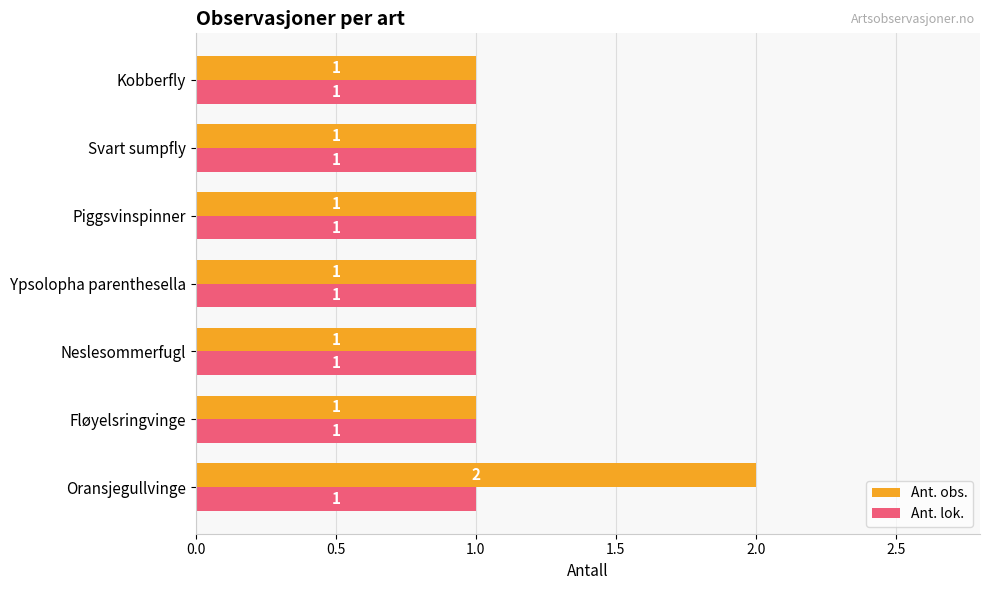

The Ant. obs. series shows 1 at Piggsvinspinner. True or false?

True